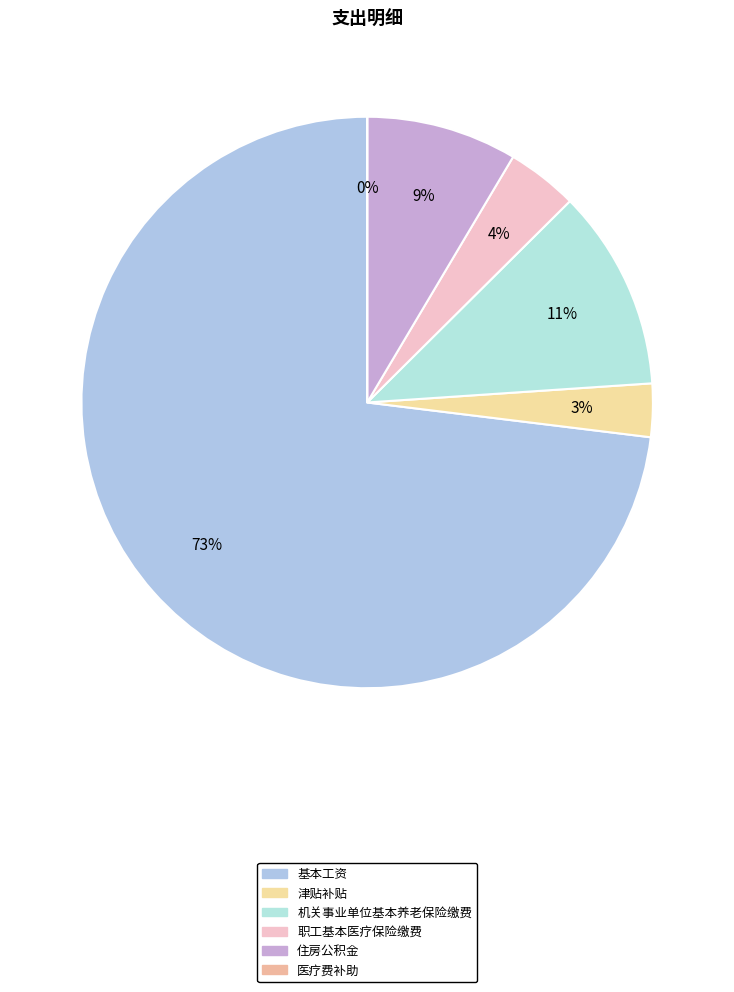

How many segments does this pie chart have?

6